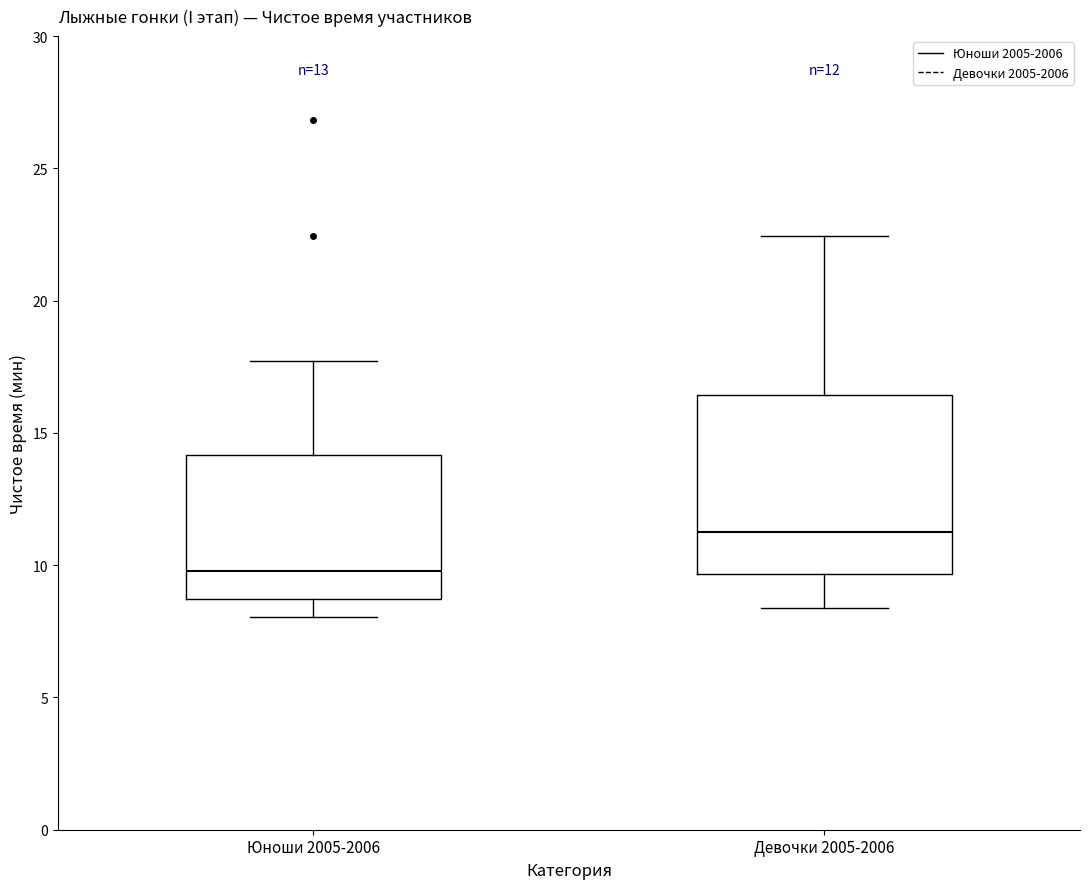

Comparing the boxes themselves (not the whiskers), which one is the tallest?

Девочки 2005-2006